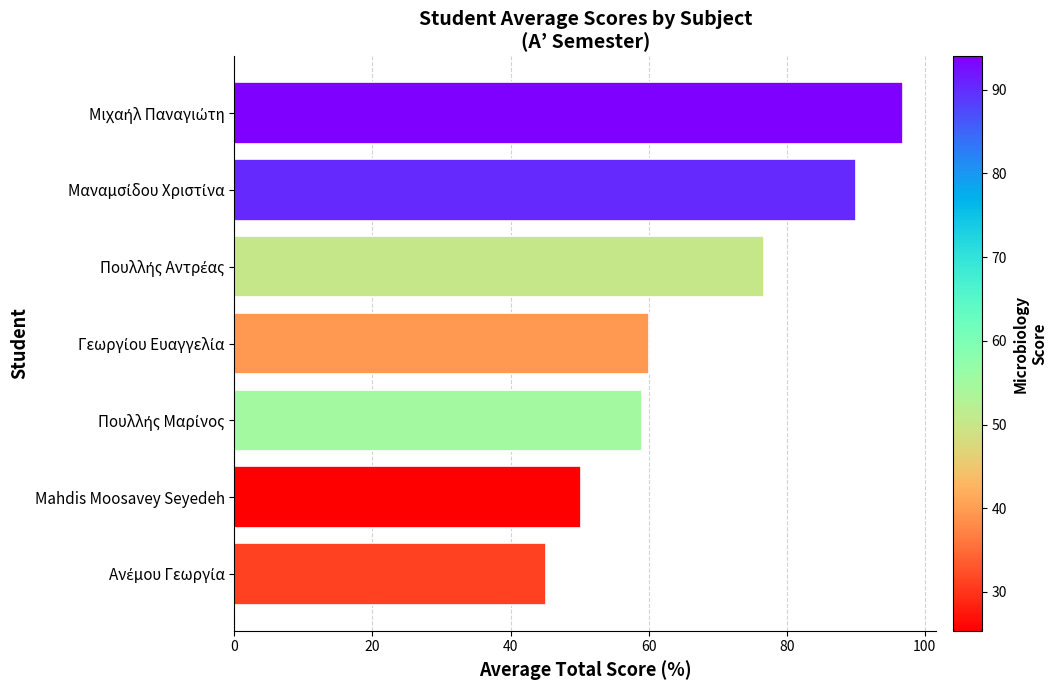

Reading bottom to top, what are all the values shown in this chart?

45.1	50.2	59.1	60.1	76.8	90.0	96.8